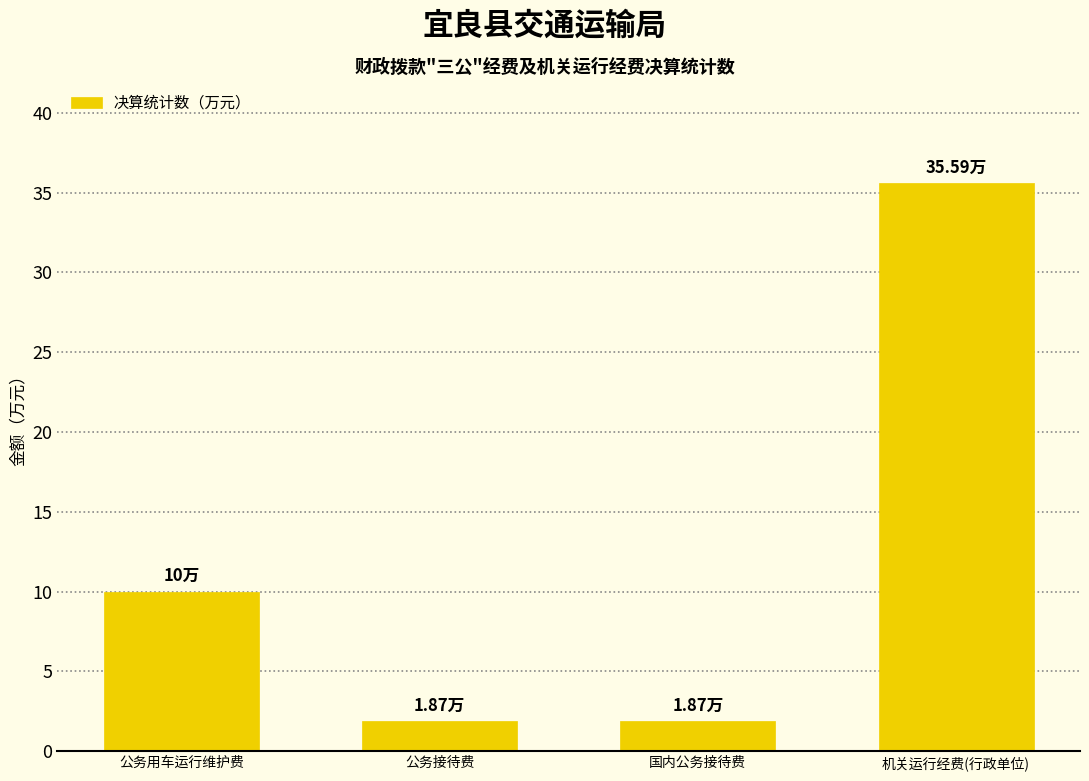

What is the sum of the values at 国内公务接待费 and 公务接待费?

3.7